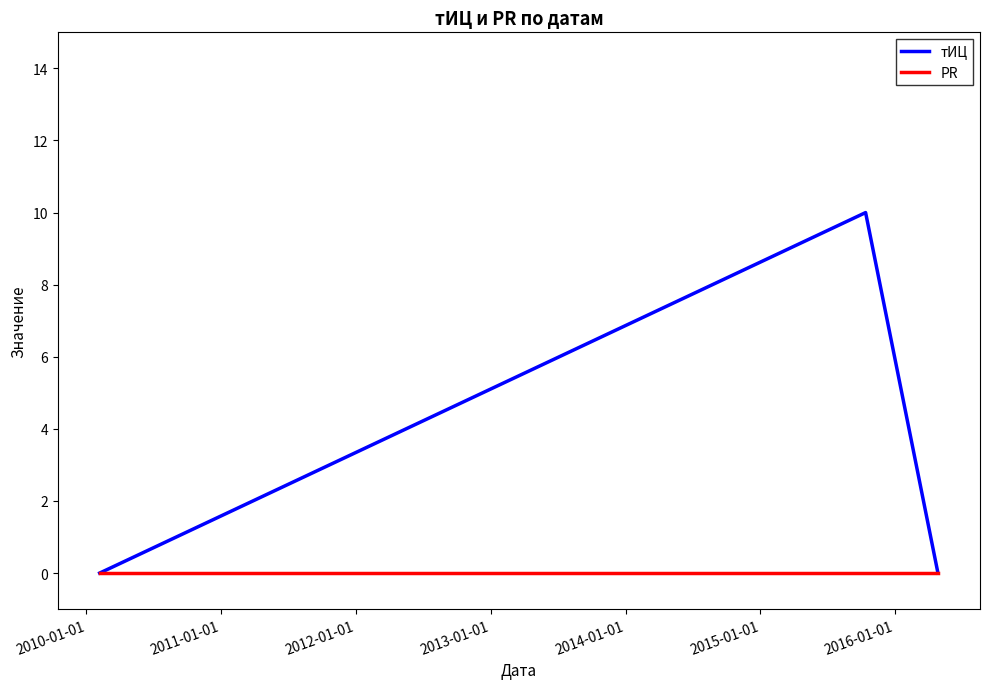

List the series in order of their peak value, lowest first.

PR, тИЦ